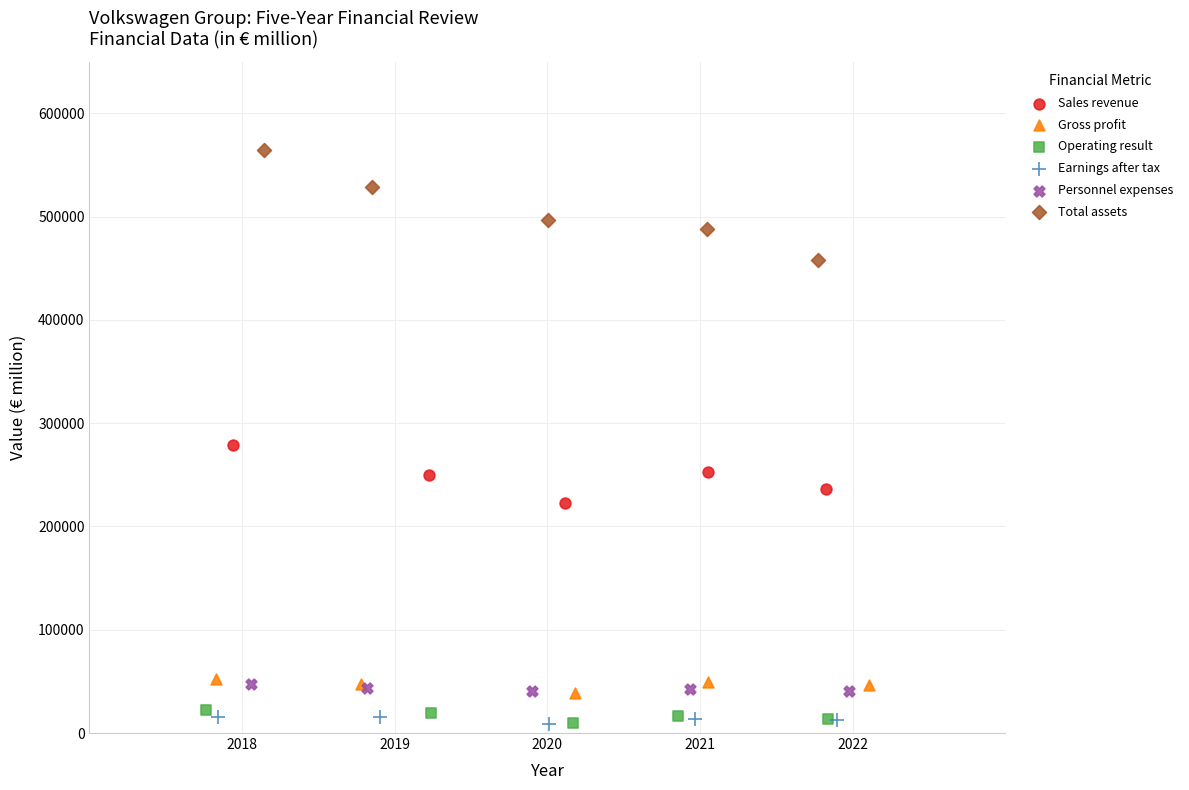

Which series has the largest Y range (max minus min)?

Total assets